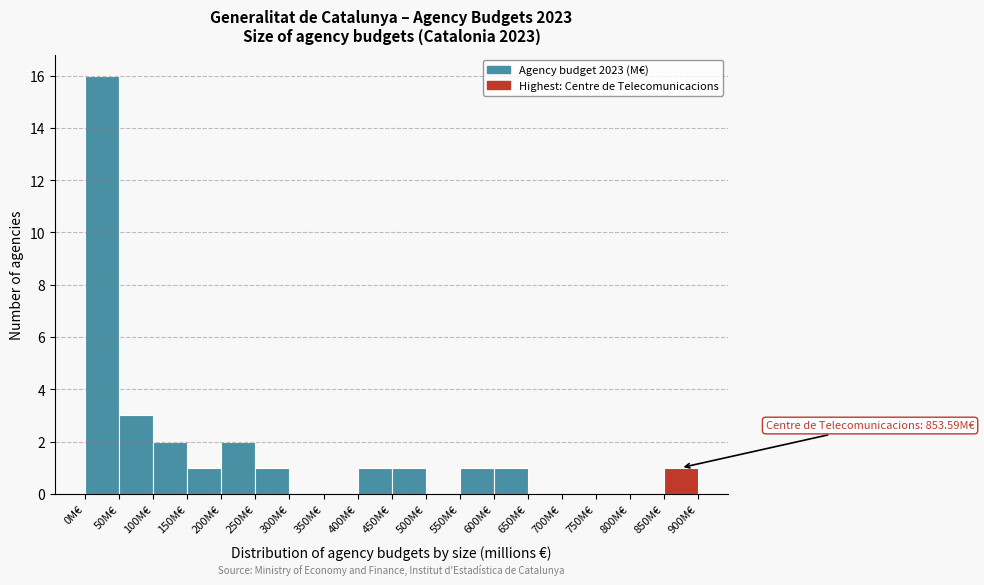

Over which range of the x-axis is the bar tallest?

0 to 50